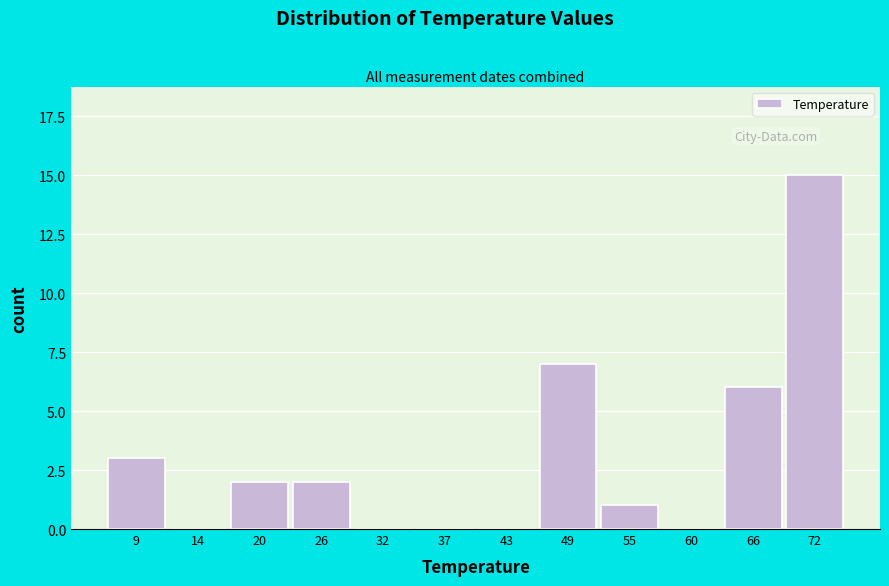

Reading left to right, what are all the values shown in this chart?

9=3	14=0	20=2	26=2	32=0	37=0	43=0	49=7	55=1	60=0	66=6	72=15